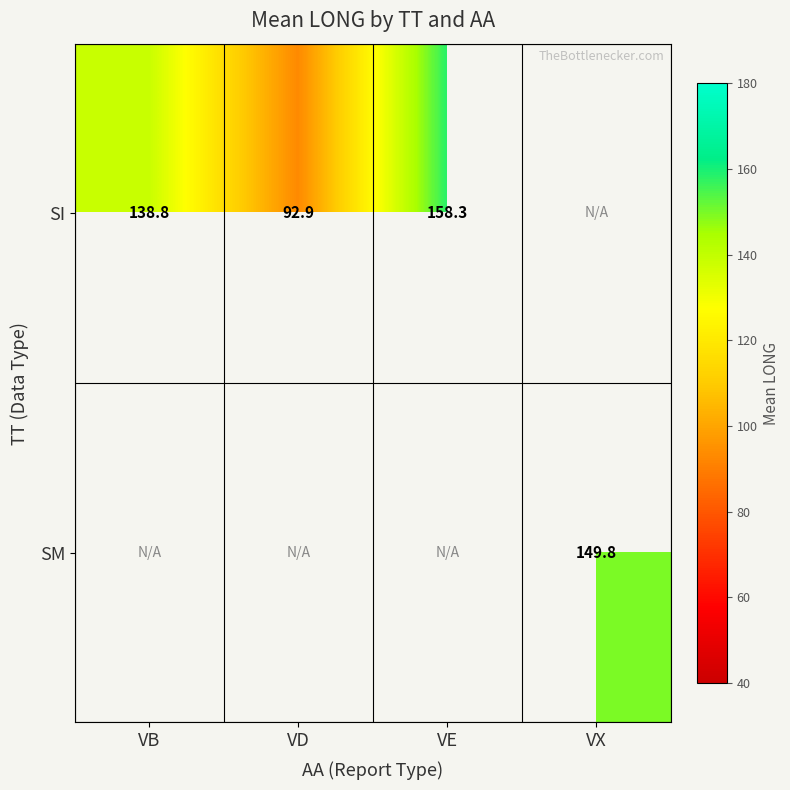

How many values in SM are above zero?

1